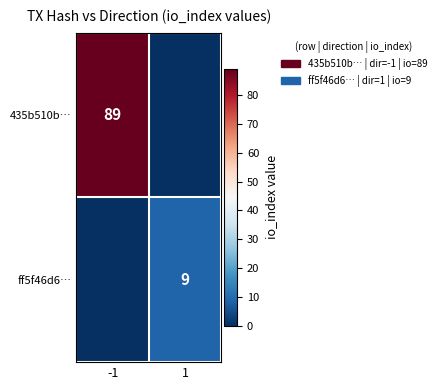

Is the value of ff5f46d6… at 1 greater than the value of 435b510b… at -1?

No